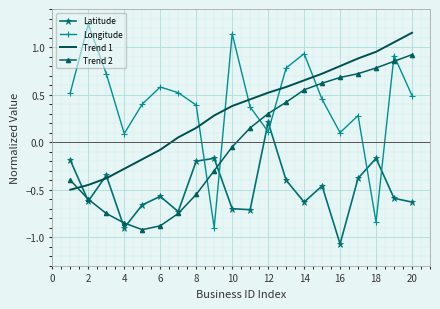

Which series has the widest spread of values?

Longitude